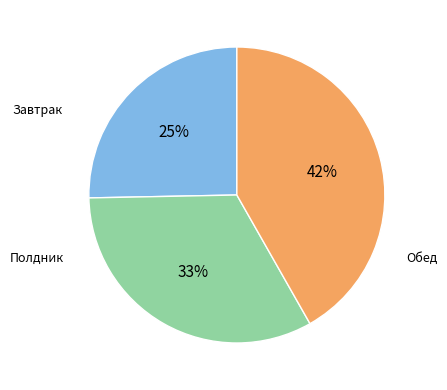

To the nearest percent, what is the average slice percentage?

33%